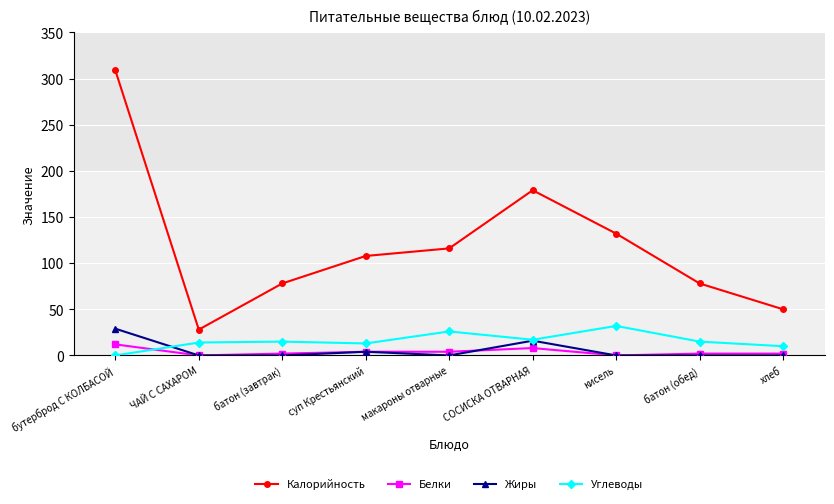

Which series has the widest spread of values?

Калорийность